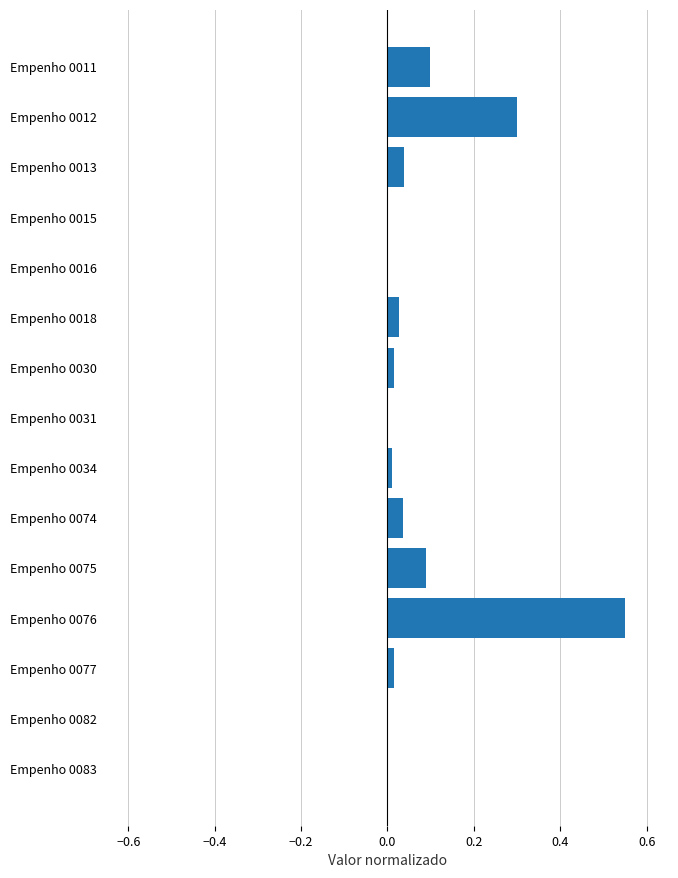

What is the sum of all values?

1.2